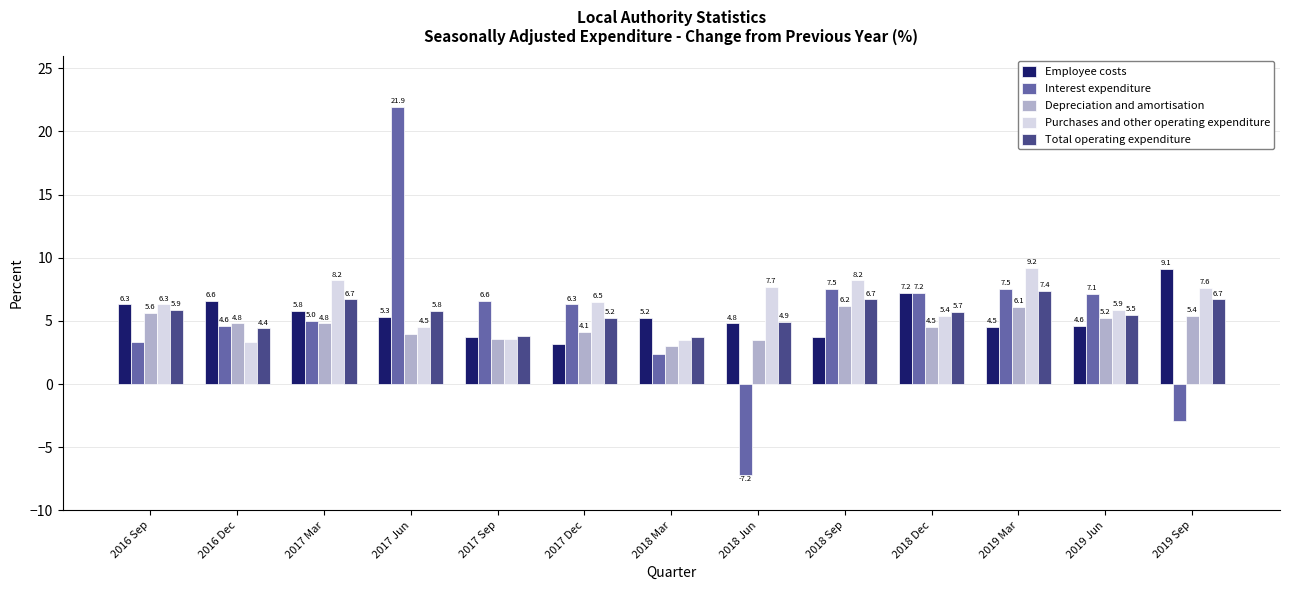

At 2018 Sep, list the series in order from largest to smallest.

Purchases and other operating expenditure, Interest expenditure, Total operating expenditure, Depreciation and amortisation, Employee costs